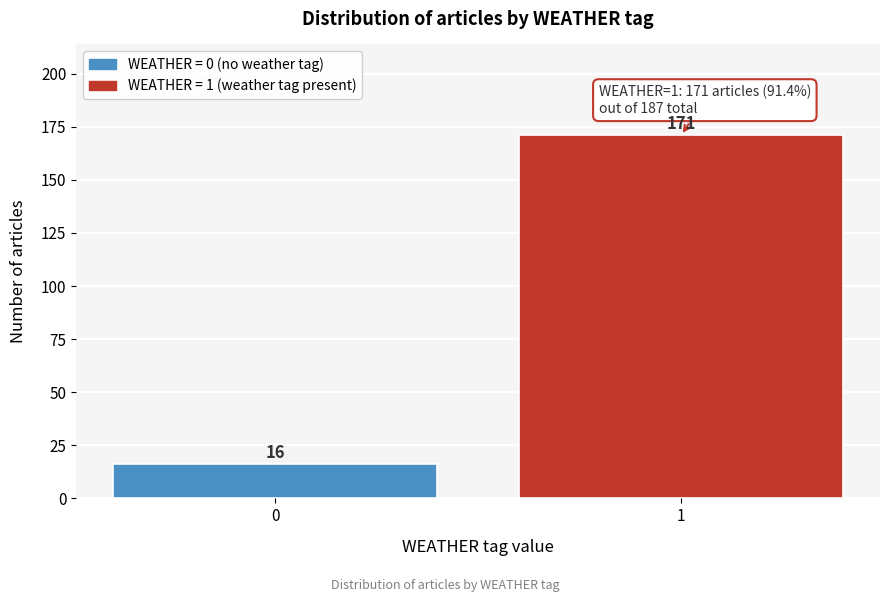

Reading left to right, transcribe all the data shown in this chart.

16	171